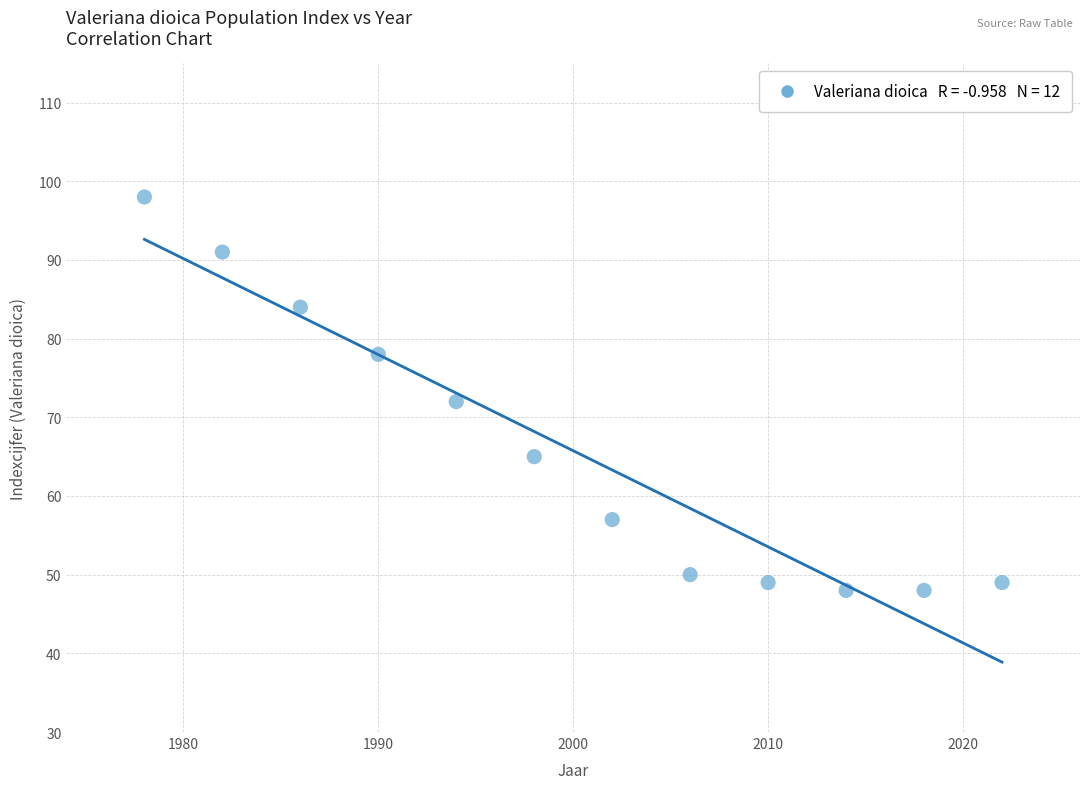

What Y value in the scatter plot is closest to 73?

72